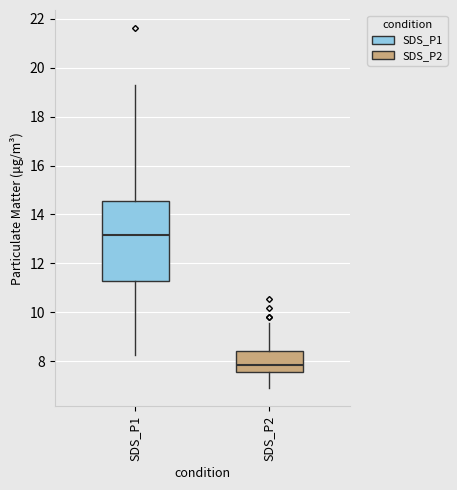

Which box has the highest median line?

SDS_P1